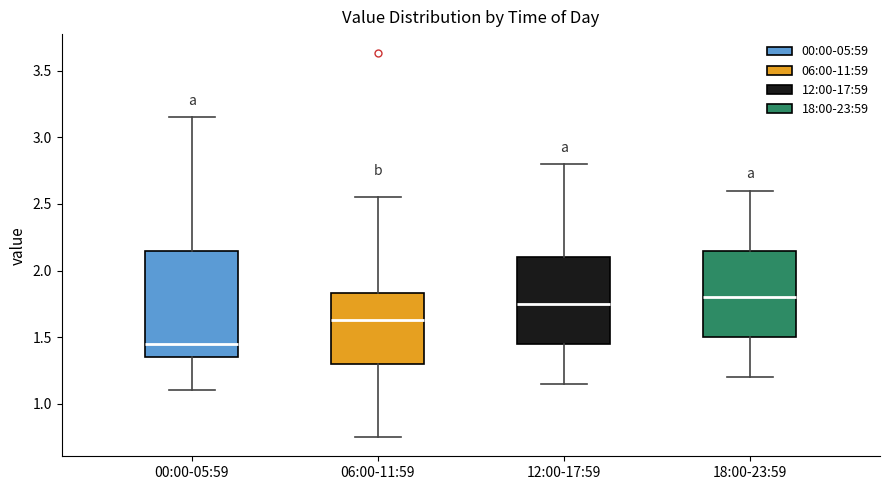

Reading left to right, transcribe this box plot: for each box, give where its median line is, the range the box spans, and where its two whiskers end, as read against the y-axis. The values are not printed on the chart, so give them approximately, as read against the axis.

00:00-05:59: median 1.45, box 1.35 to 2.15, whiskers 1.10 to 3.15
06:00-11:59: median 1.65, box 1.30 to 1.85, whiskers 0.75 to 2.55
12:00-17:59: median 1.75, box 1.45 to 2.10, whiskers 1.15 to 2.80
18:00-23:59: median 1.80, box 1.50 to 2.15, whiskers 1.20 to 2.60